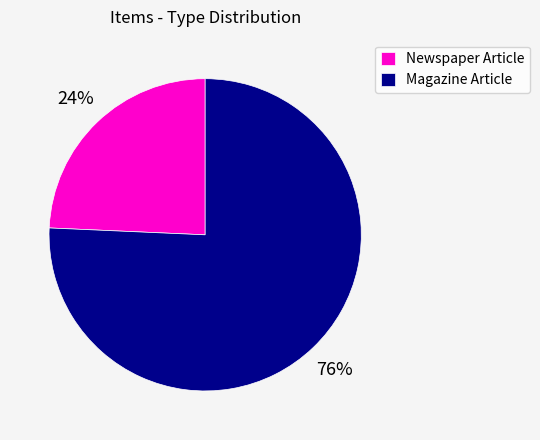

Is it true that Newspaper Article is 12% of the pie?

False